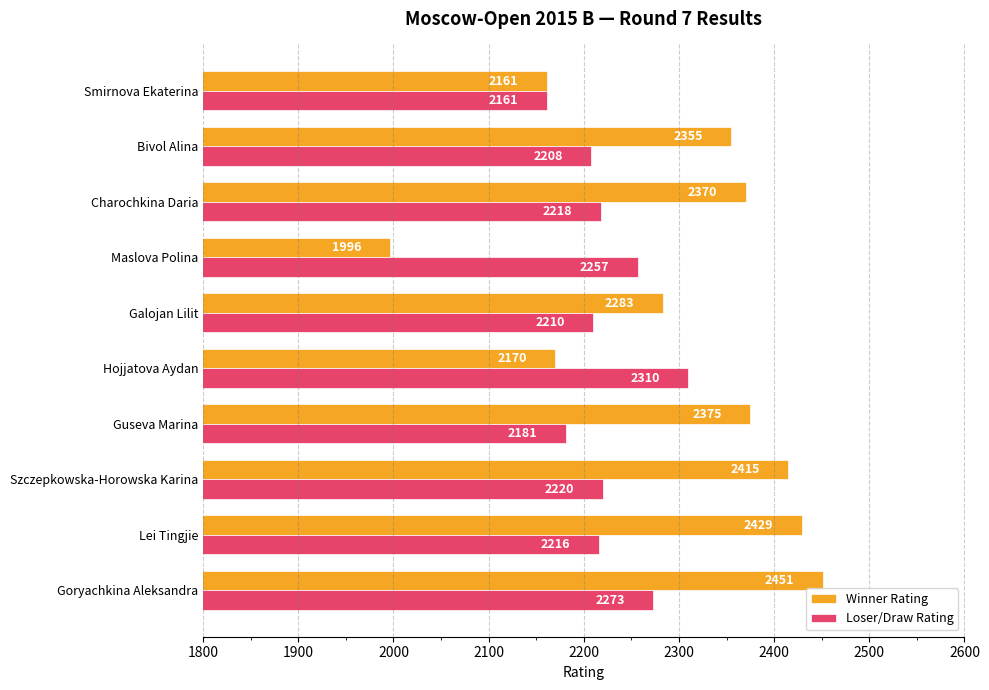

The Winner Rating series shows 691 at Guseva Marina. True or false?

False